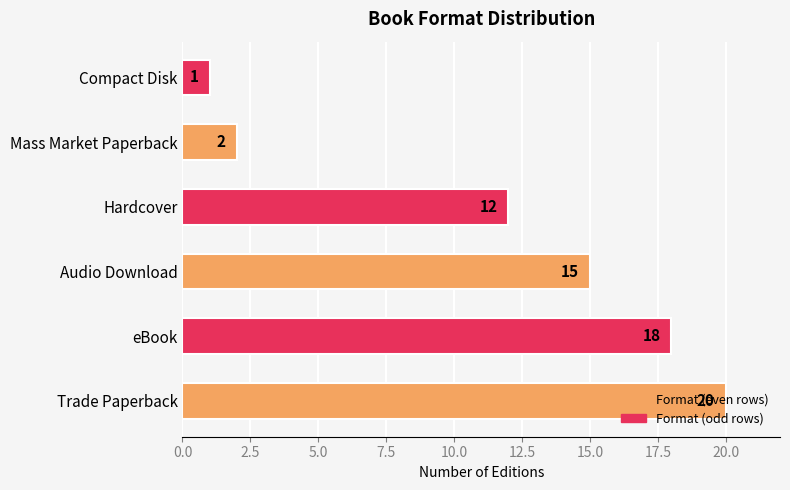

What is the change in value from Audio Download to Mass Market Paperback?

-13